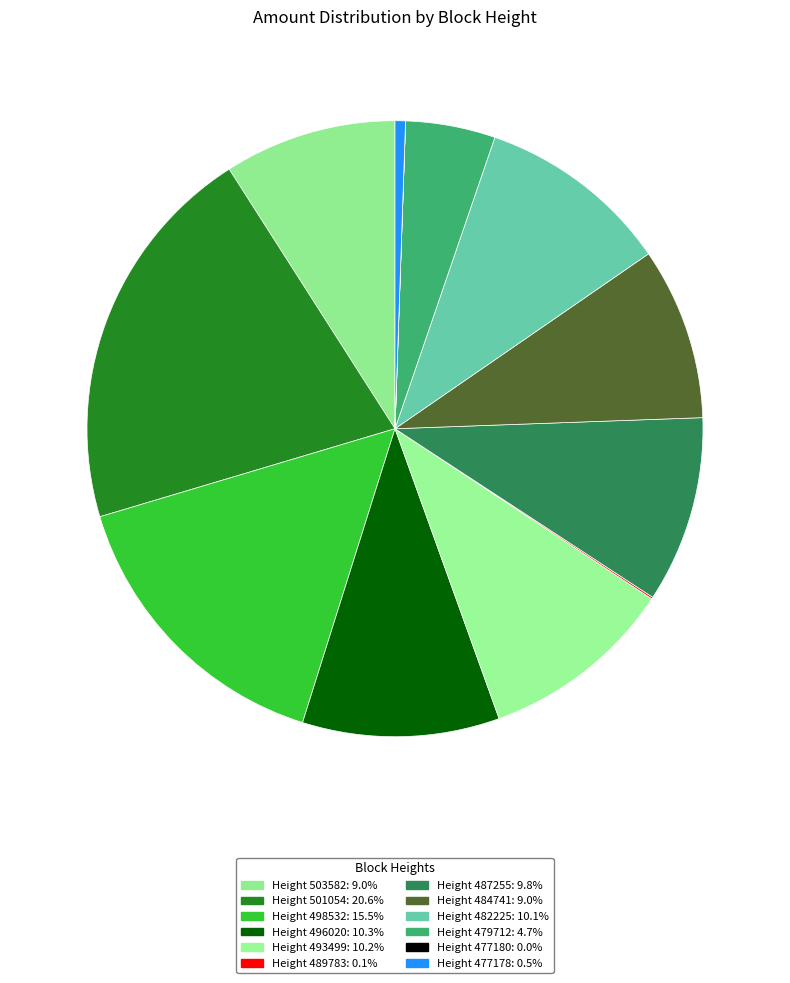

Which category has the biggest portion of the pie?

501054